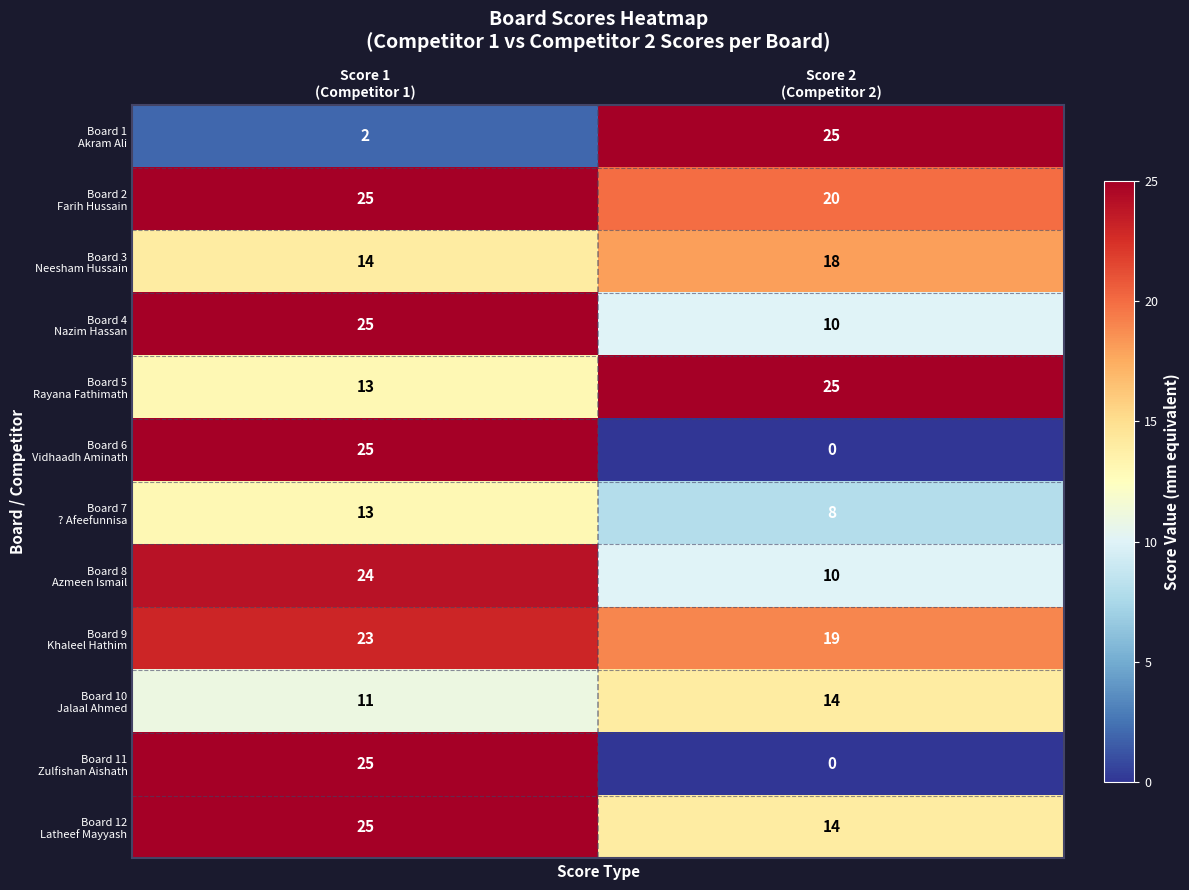

What is the maximum value shown in the chart?

25